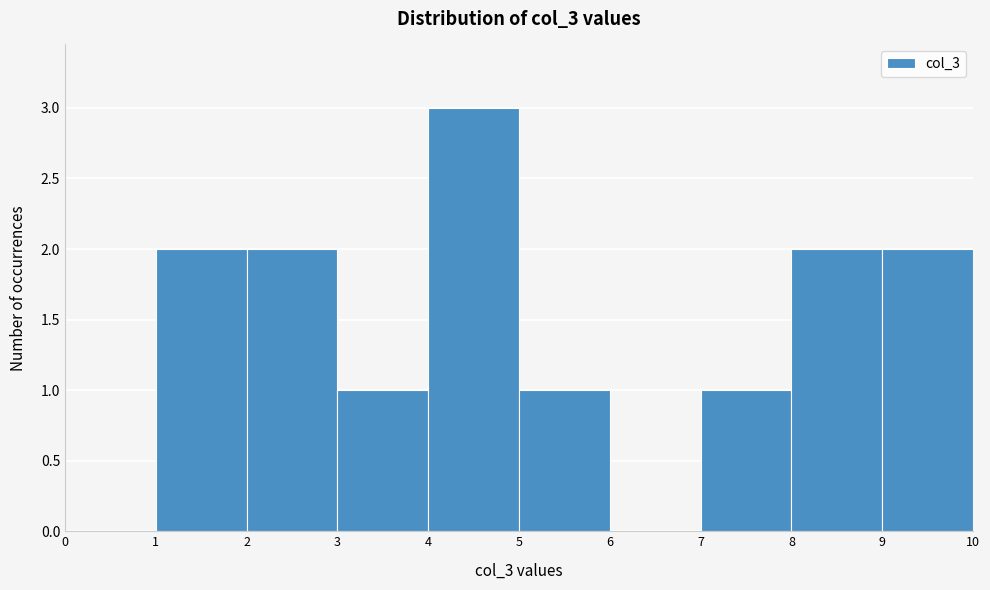

Over which range of the x-axis is the bar tallest?

4 to 5